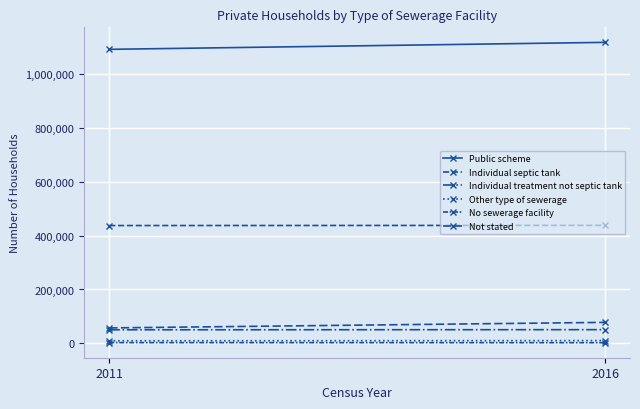

What value does the Individual septic tank series have at 2011, to the nearest 10?

437650